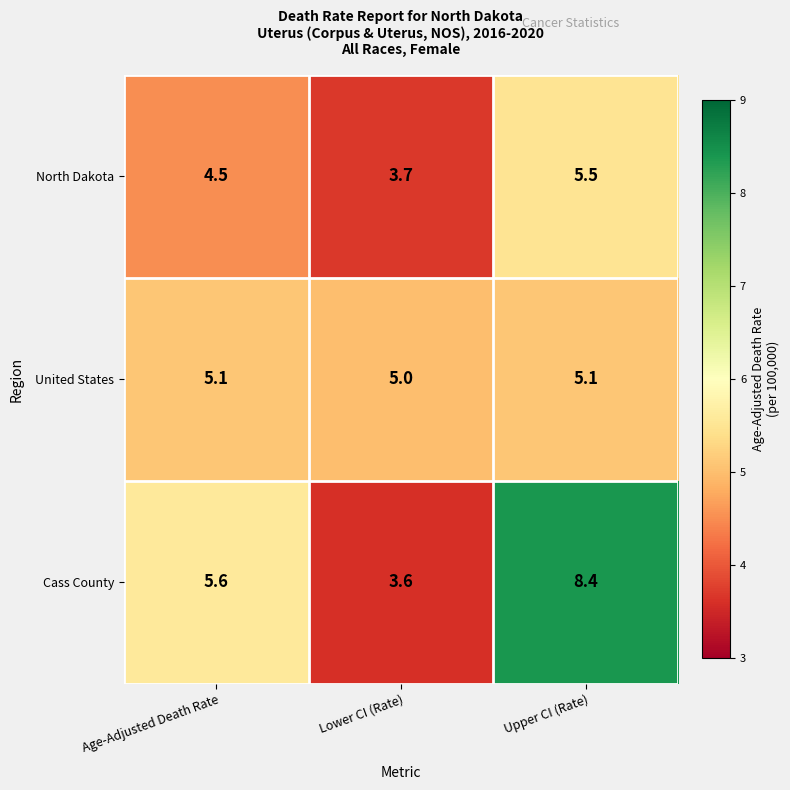

Which series changed the most between Age-Adjusted Death Rate and Upper CI (Rate)?

Cass County